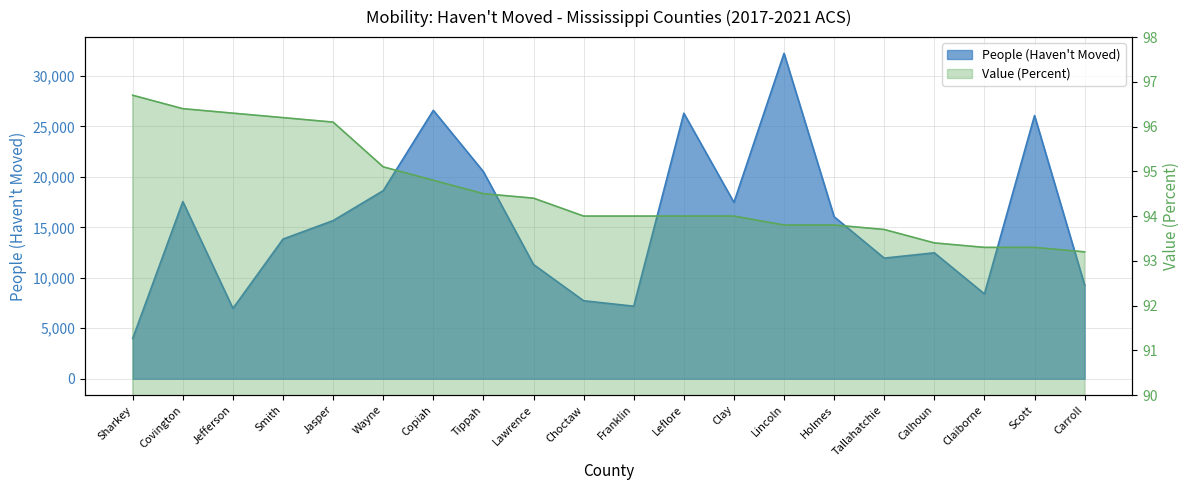

The value of Value (Percent) at Claiborne is 93.3. True or false?

True